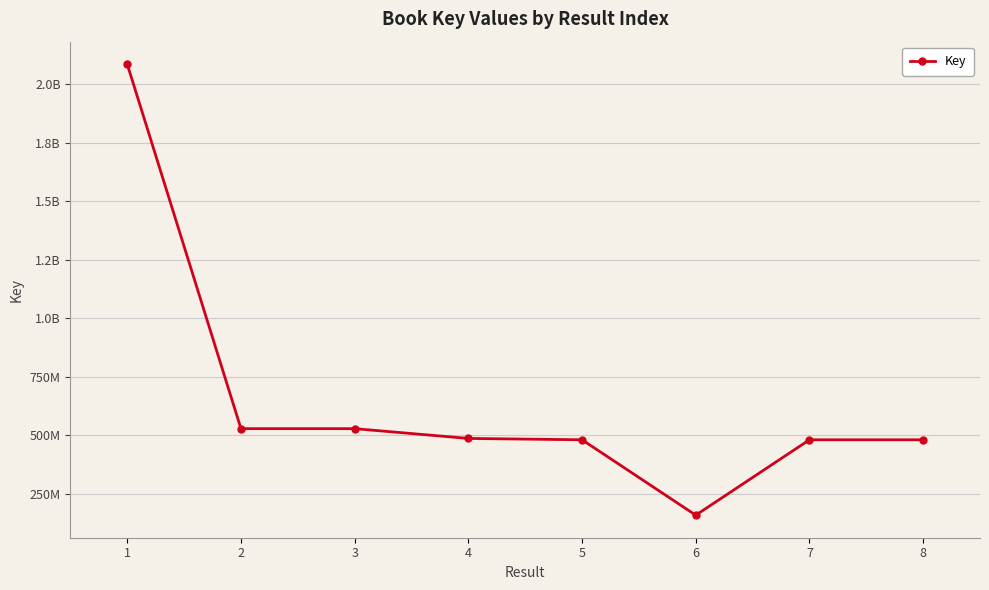

Does the chart have visible grid lines?

Yes